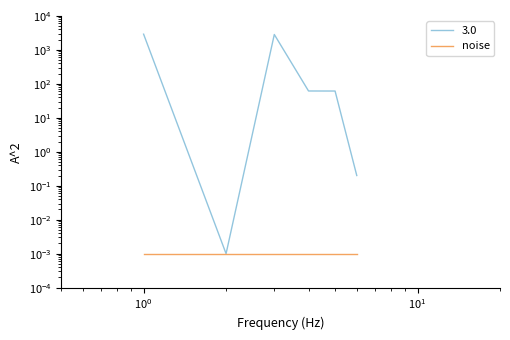

Does the chart have visible grid lines?

No